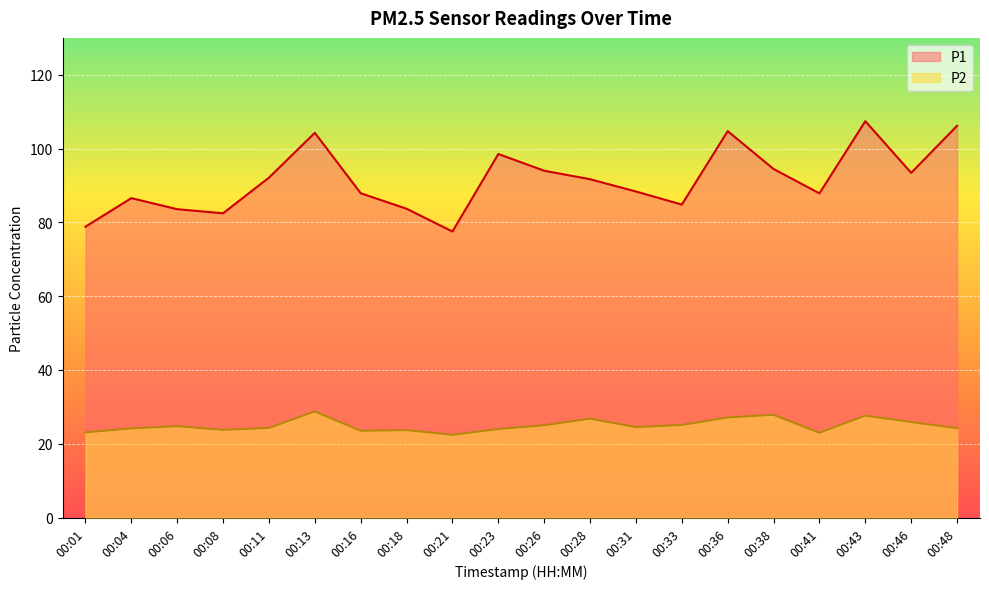

What is the difference between the maximum and minimum values in the P1 series?

29.9